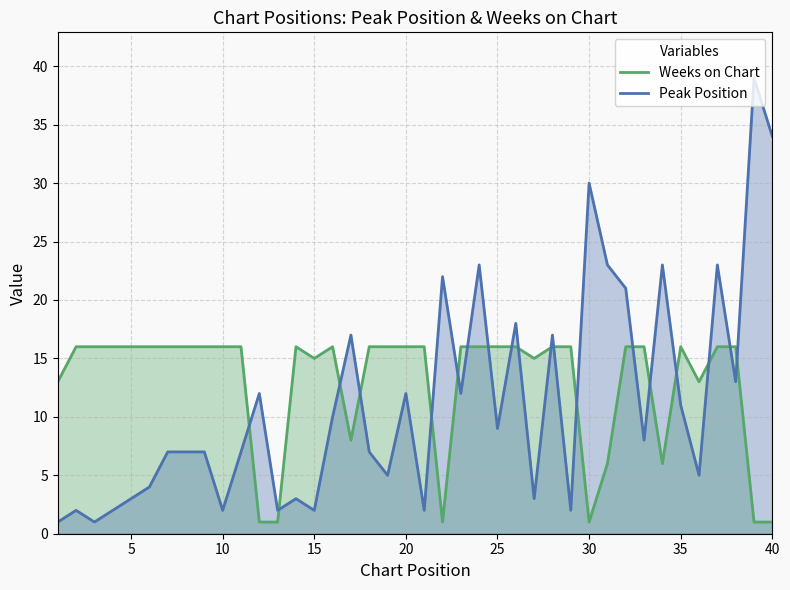

Rank the series by their maximum value, from highest to lowest.

Peak Position, Weeks on Chart